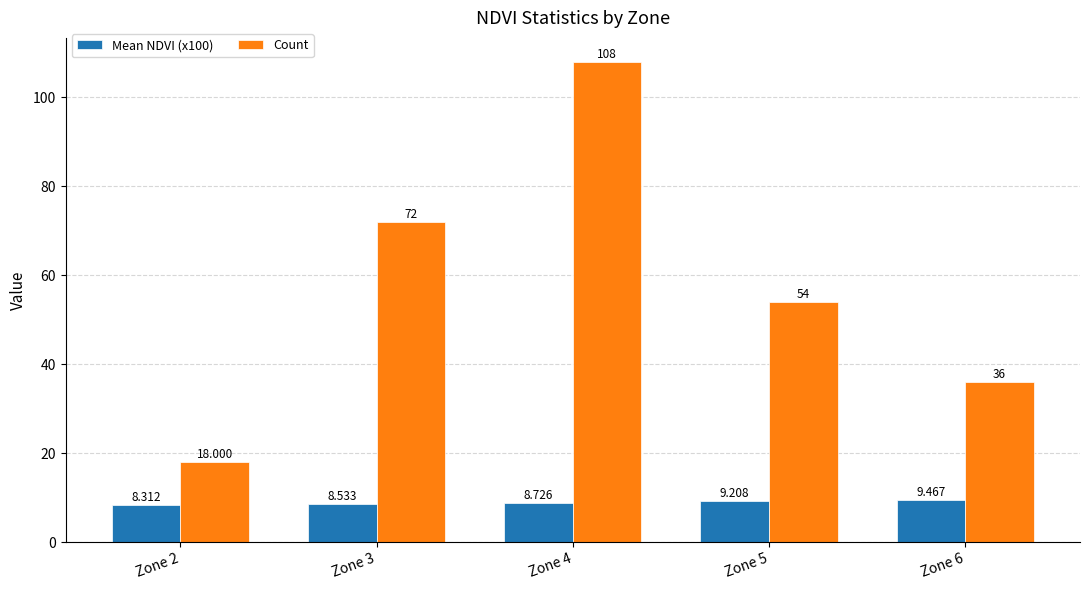

What is the value of the Mean NDVI (x100) bar at the 3rd from the left?

8.7